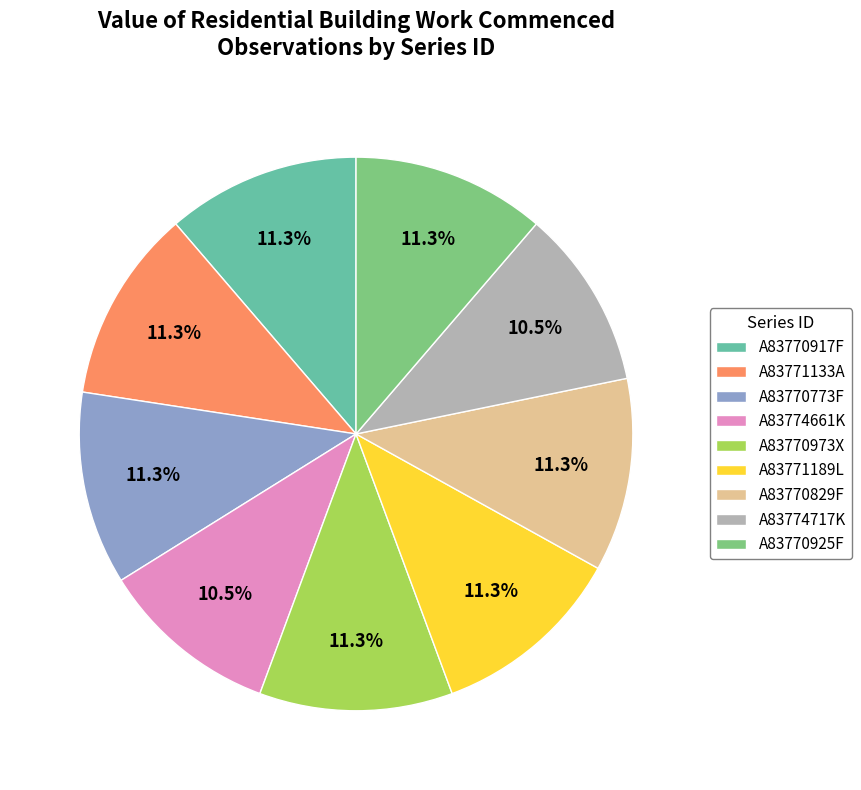

To the nearest percent, what percentage of the pie is A83770829F?

11%